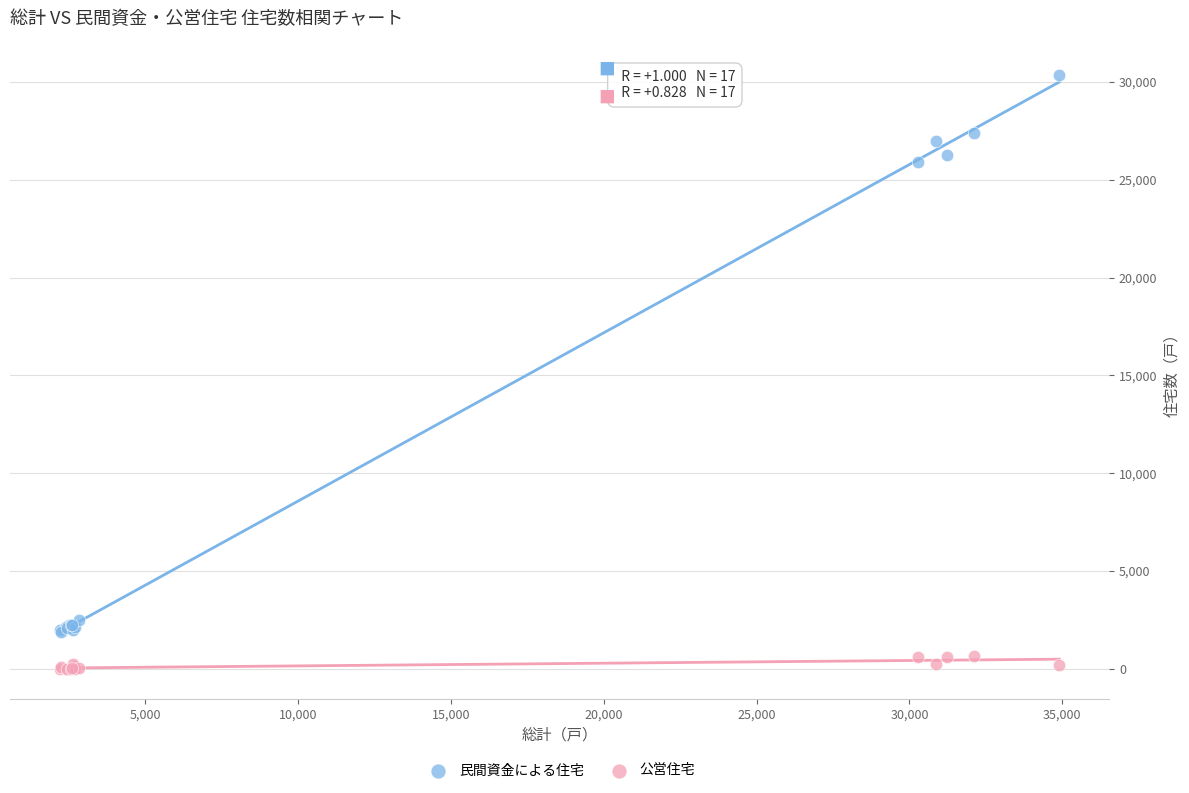

What are all the series names shown in the legend?

民間資金による住宅, 公営住宅